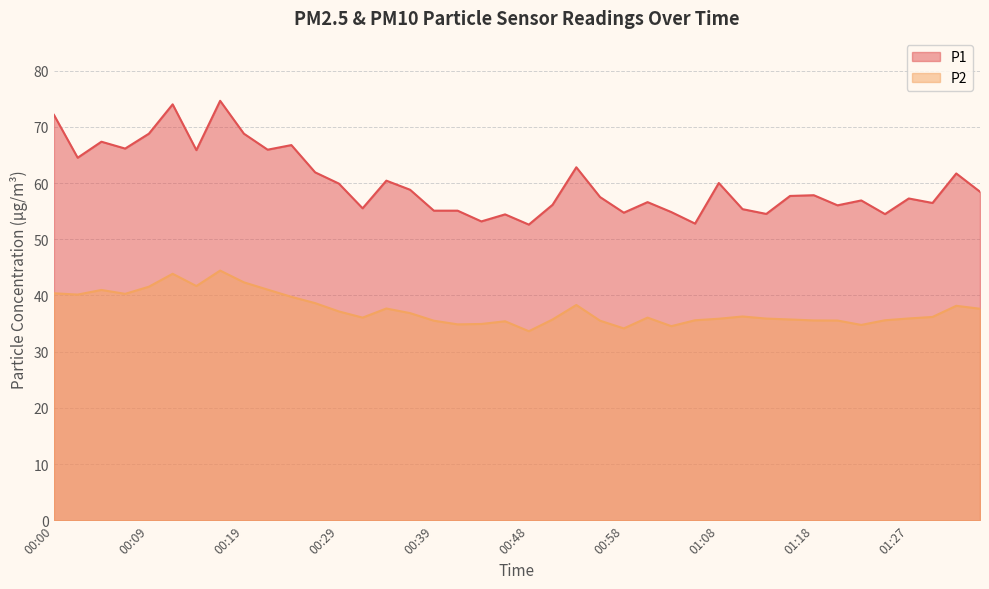

At how many categories does at least one series exceed 50?

40